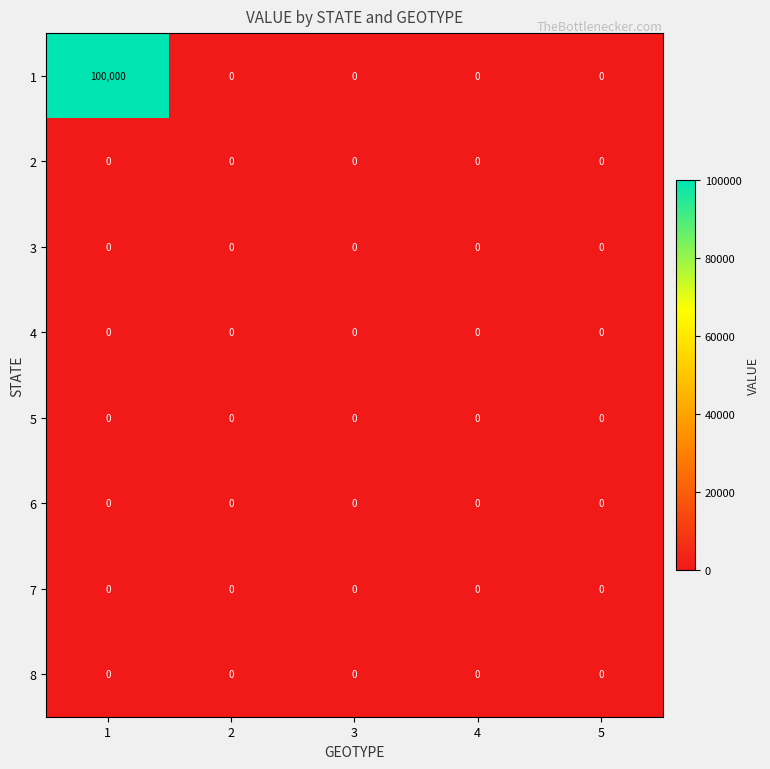

Count the number of categories in the chart.

5